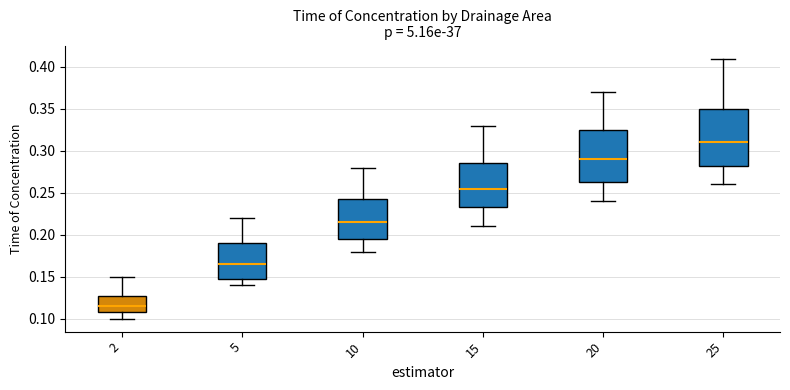

Reading left to right, read every box against the y-axis: the position of its median line, the range the box covers, and the ends of its whiskers. The values are not printed on the chart, so give them approximately, as read against the axis.

2: median 0.115, box 0.110 to 0.130, whiskers 0.100 to 0.150
5: median 0.165, box 0.150 to 0.190, whiskers 0.140 to 0.220
10: median 0.215, box 0.195 to 0.245, whiskers 0.180 to 0.280
15: median 0.255, box 0.235 to 0.285, whiskers 0.210 to 0.330
20: median 0.290, box 0.265 to 0.325, whiskers 0.240 to 0.370
25: median 0.310, box 0.285 to 0.350, whiskers 0.260 to 0.410